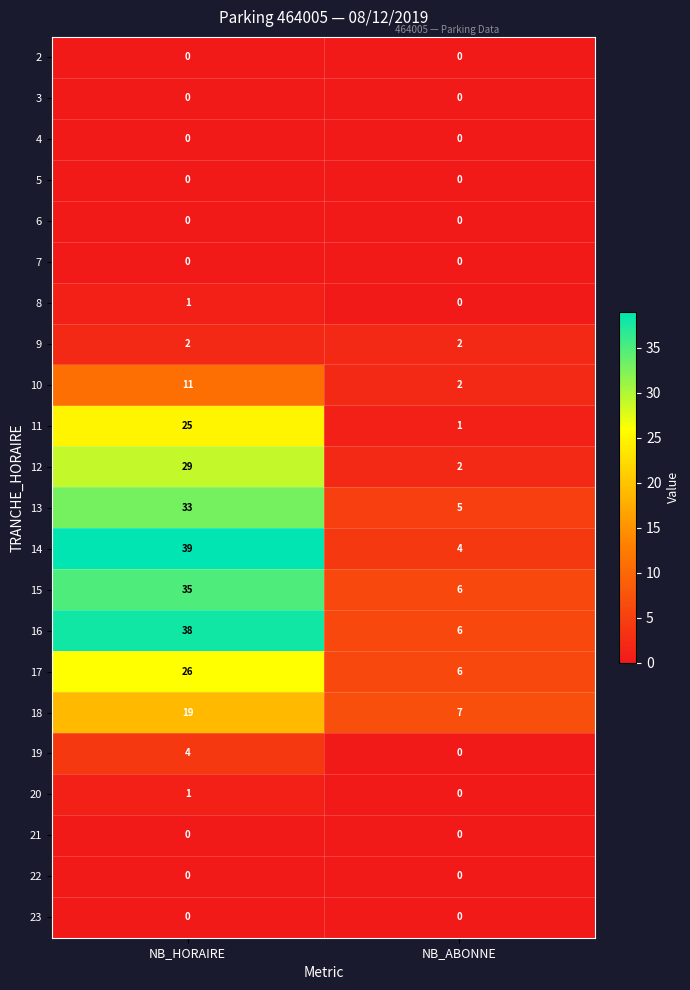

What is the average value of the 18 series?

13